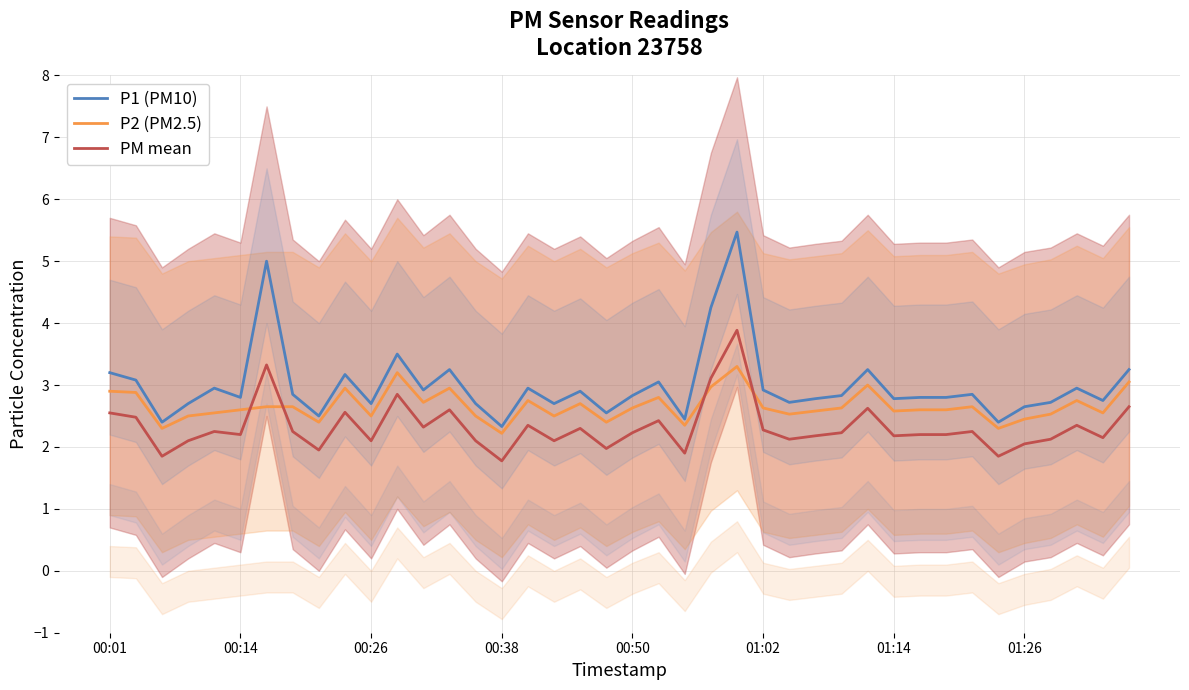

How many lines are shown in the chart?

3